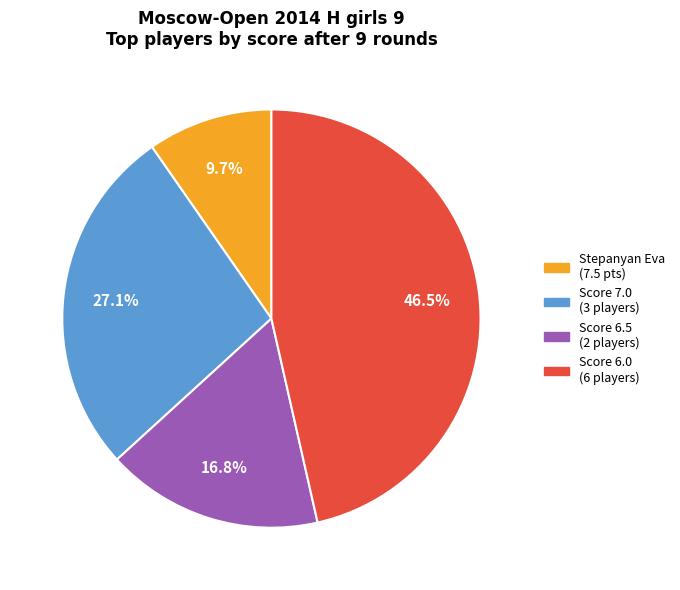

What is the smallest slice in the pie chart?

Stepanyan Eva (7.5 pts)